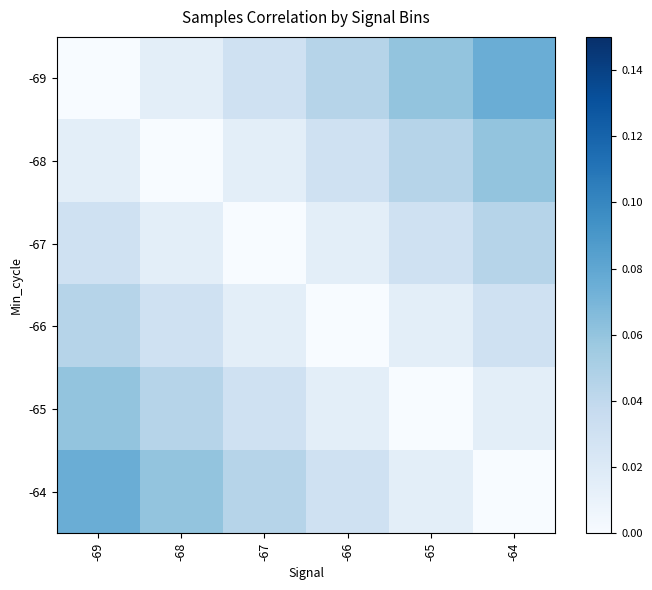

Which category has the lowest value across all series?

-69